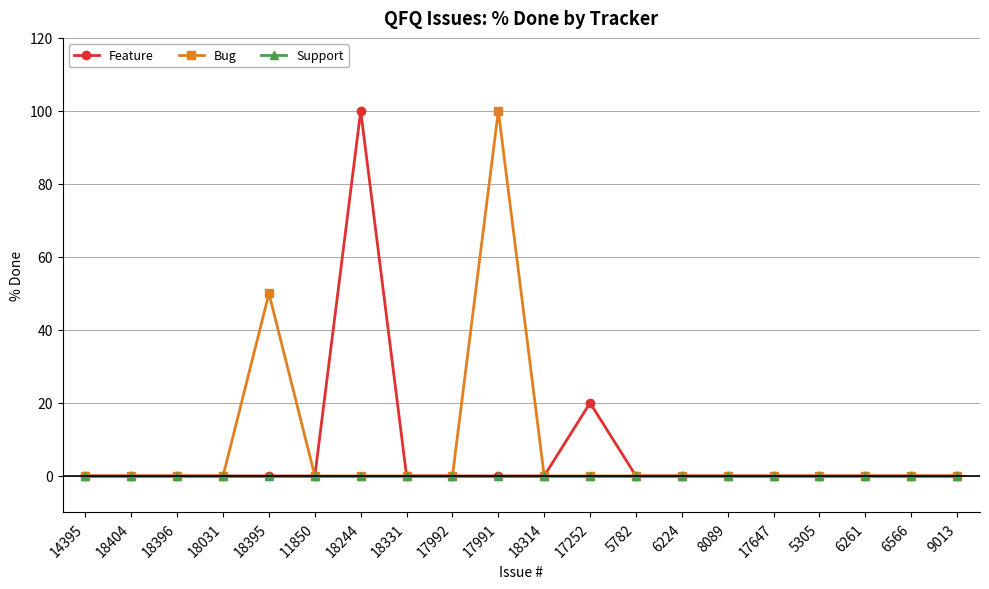

The Feature series shows -54 at 18331. True or false?

False